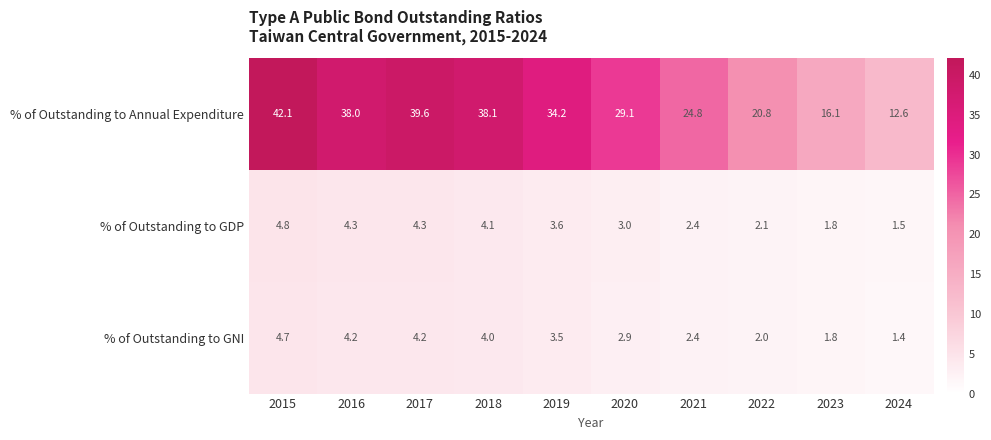

Reading right to left, what are all the values shown in this chart?

% of Outstanding to Annual Expenditure: 2024=12.6	2023=16.1	2022=20.8	2021=24.8	2020=29.1	2019=34.2	2018=38.1	2017=39.6	2016=38.0	2015=42.1
% of Outstanding to GDP: 2024=1.5	2023=1.8	2022=2.1	2021=2.4	2020=3.0	2019=3.6	2018=4.1	2017=4.3	2016=4.3	2015=4.8
% of Outstanding to GNI: 2024=1.4	2023=1.8	2022=2.0	2021=2.4	2020=2.9	2019=3.5	2018=4.0	2017=4.2	2016=4.2	2015=4.7